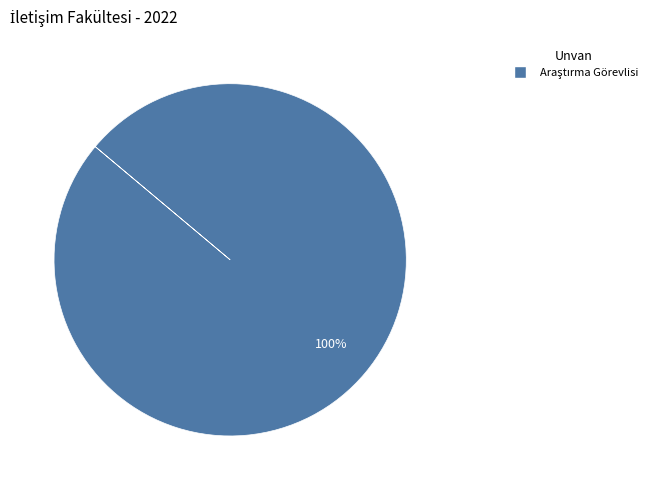

How many segments does this pie chart have?

1